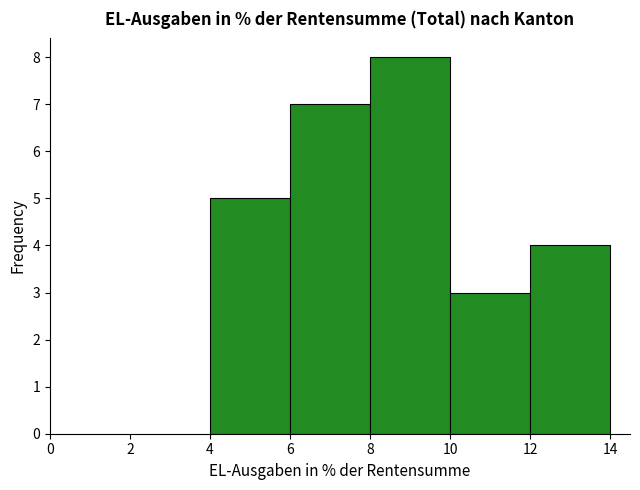

What is the height of the bar covering 6 to 8 on the x-axis? The values are not printed on the chart, so give them approximately, as read against the axis.

7